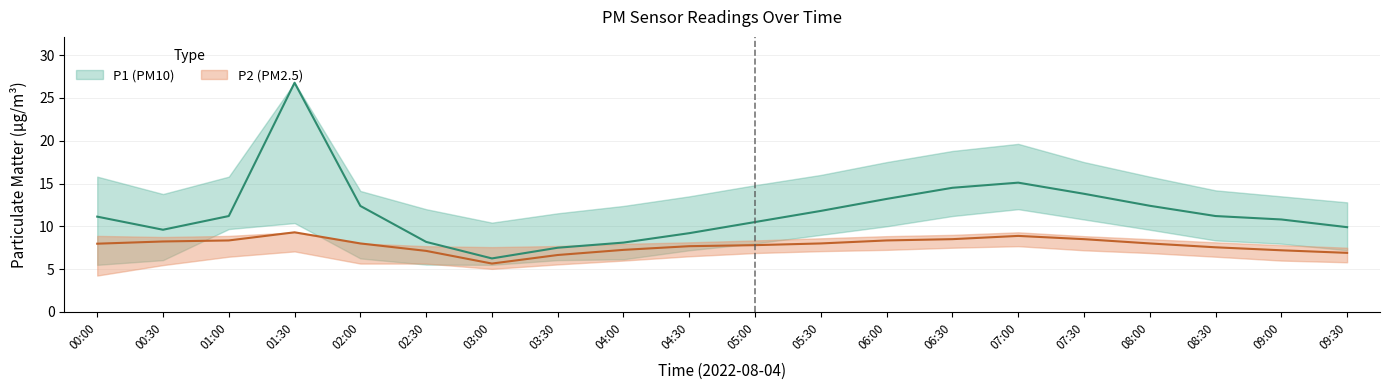

True or false: P2 and P1_upper intersect in this chart.

False